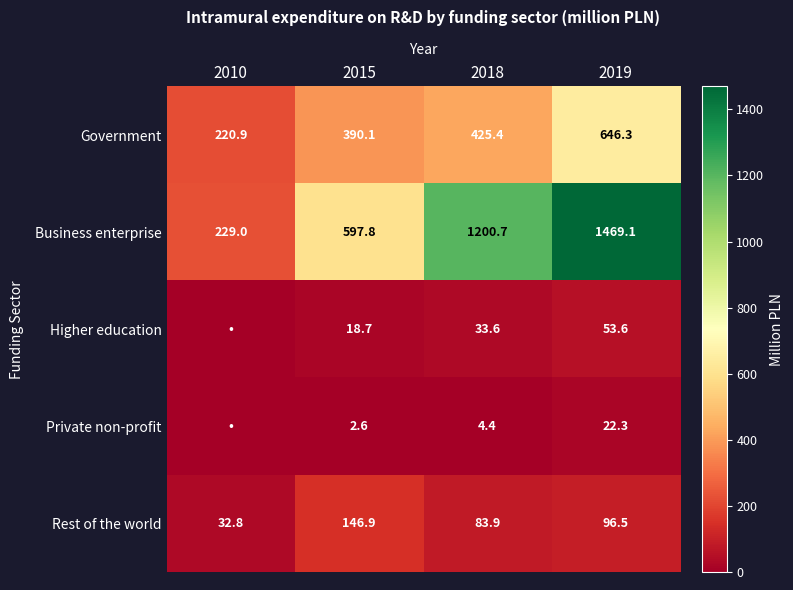

True or false: Higher education has a value of 33.6 at 2018.

True